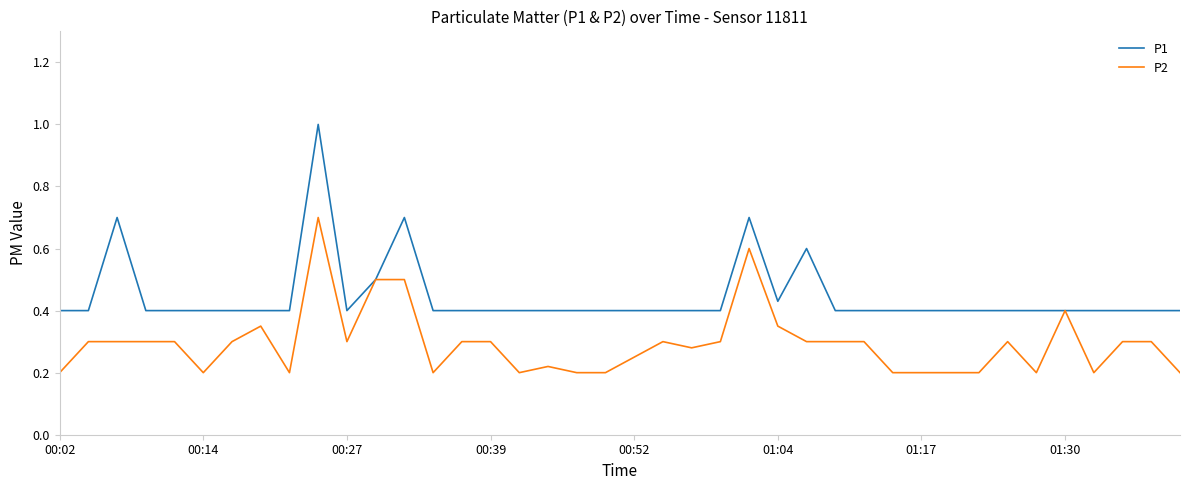

Which series has the largest total across all categories?

P1